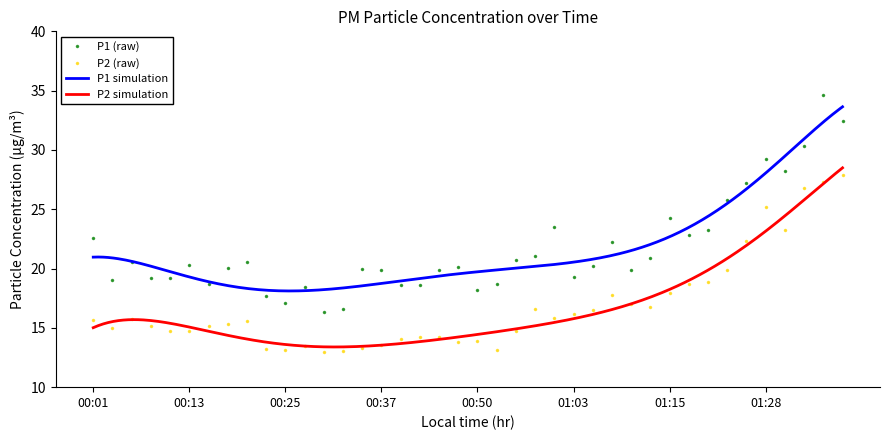

List the labels in order of P1 value, smallest first.

00:30, 00:32, 00:25, 00:23, 00:50, 00:27, 00:42, 00:40, 00:52, 00:15, 00:03, 00:08, 00:10, 01:03, 00:45, 00:37, 01:10, 00:35, 00:18, 00:47, 01:05, 00:13, 00:20, 00:05, 00:55, 01:13, 00:58, 01:08, 00:01, 01:18, 01:21, 01:00, 01:15, 01:23, 01:26, 01:31, 01:28, 01:33, 01:41, 01:38